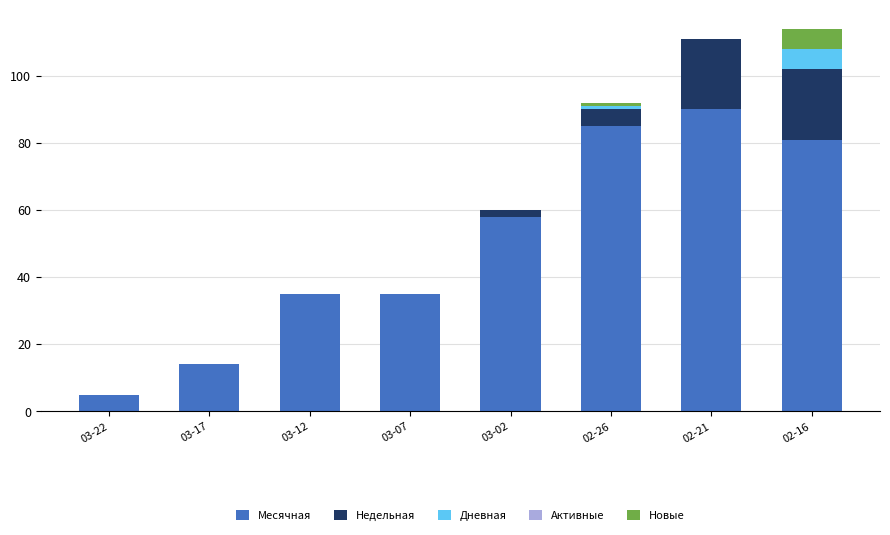

Count the number of categories in the chart.

8